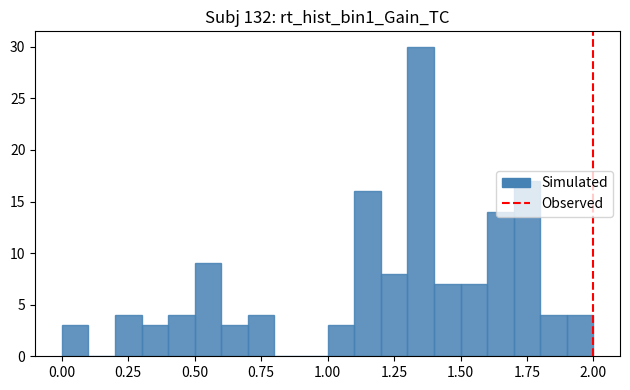

Read against the x-axis, roughly where is the centre of the tallest bar?

1.35